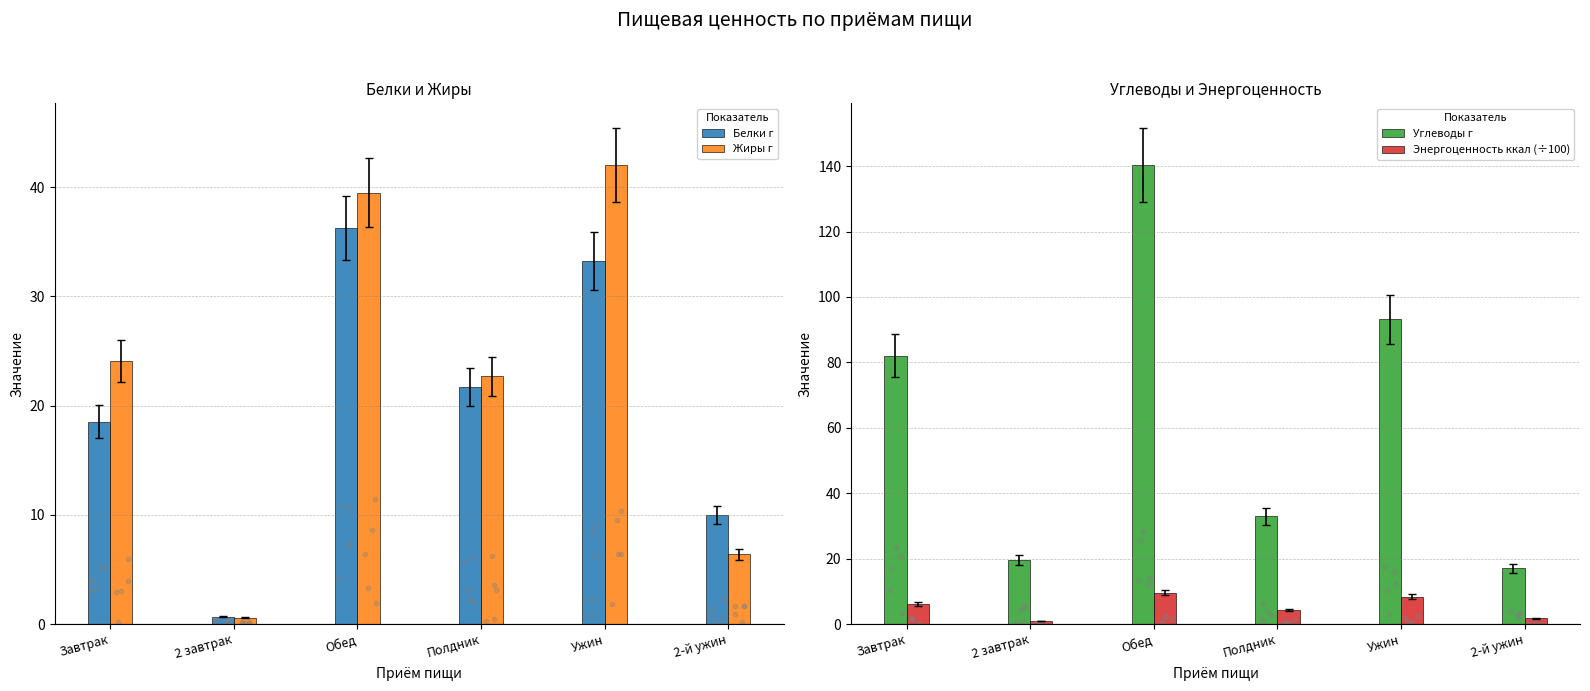

Which series contains the lowest Y value?

Жиры г